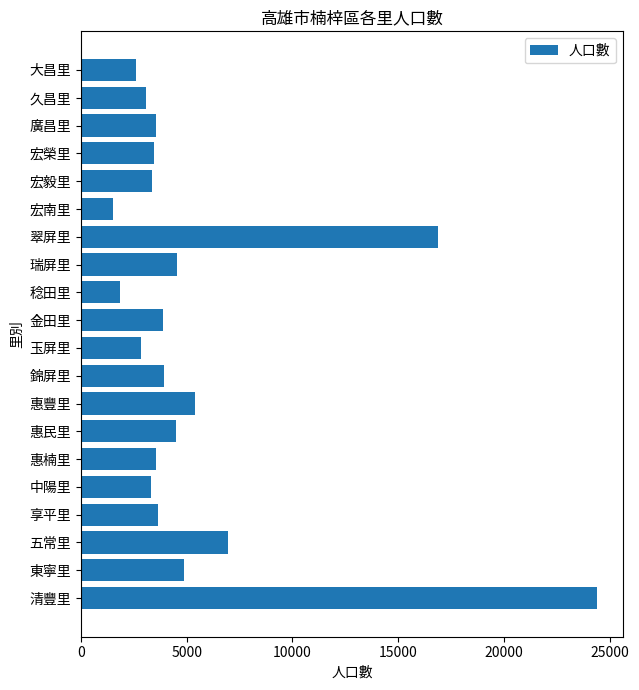

The value at 惠民里 is 6910. True or false?

False